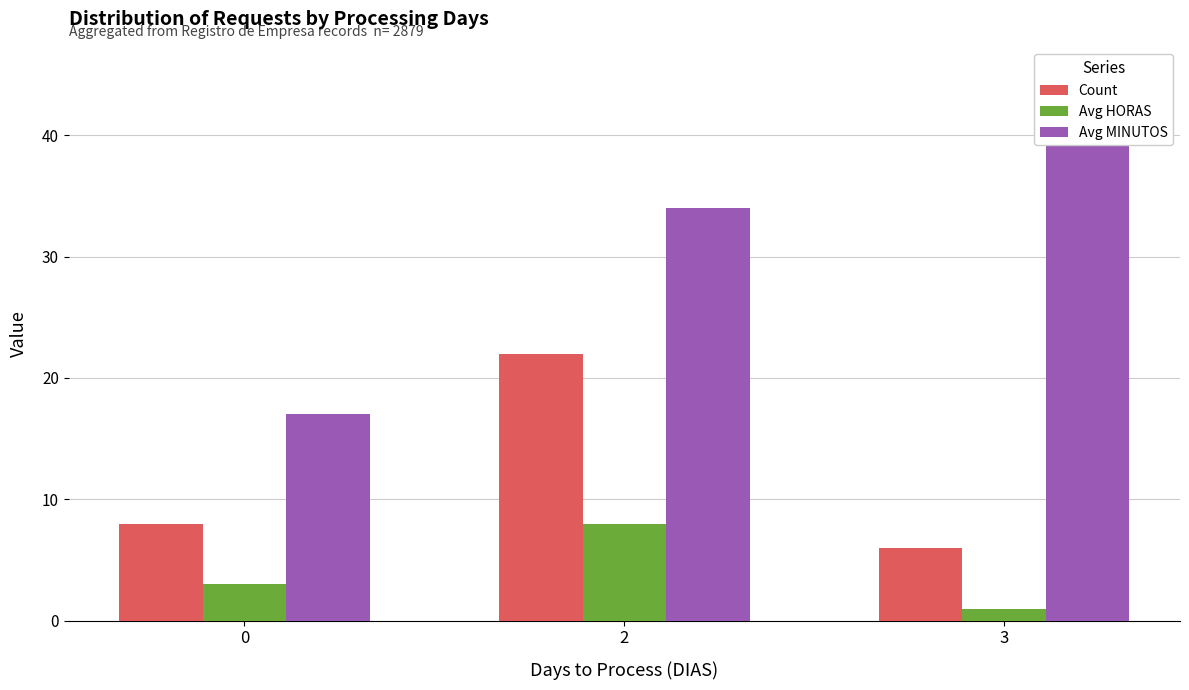

What are all the series names shown in the legend?

Count, Avg HORAS, Avg MINUTOS